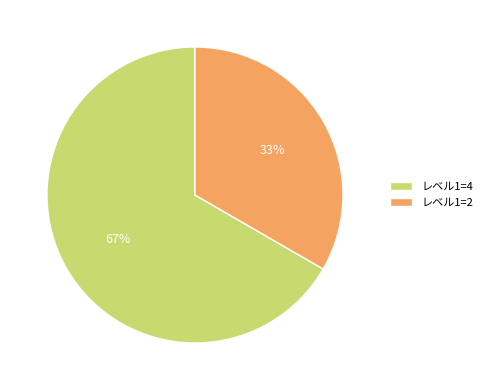

Count the number of slices in the pie.

2